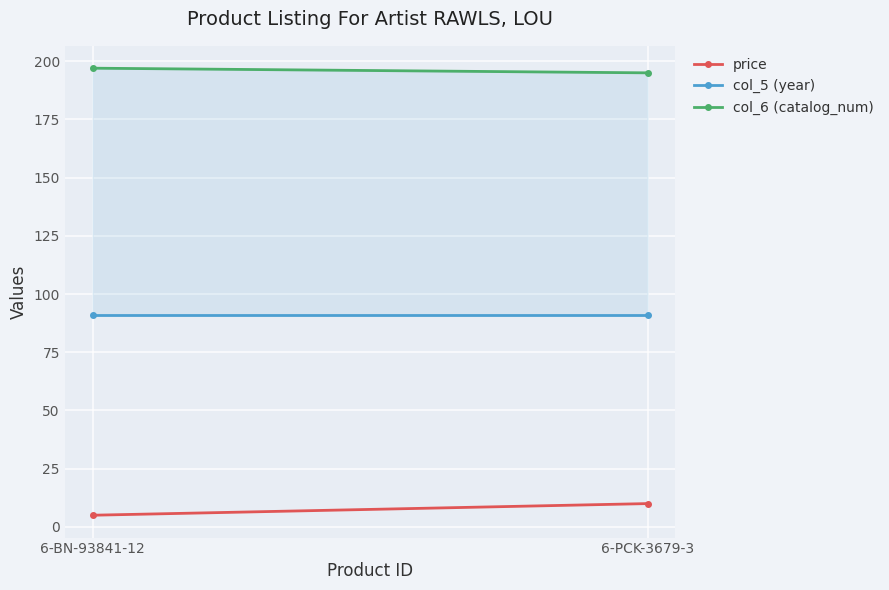

What is the minimum value for col_5 (year)?

91.0